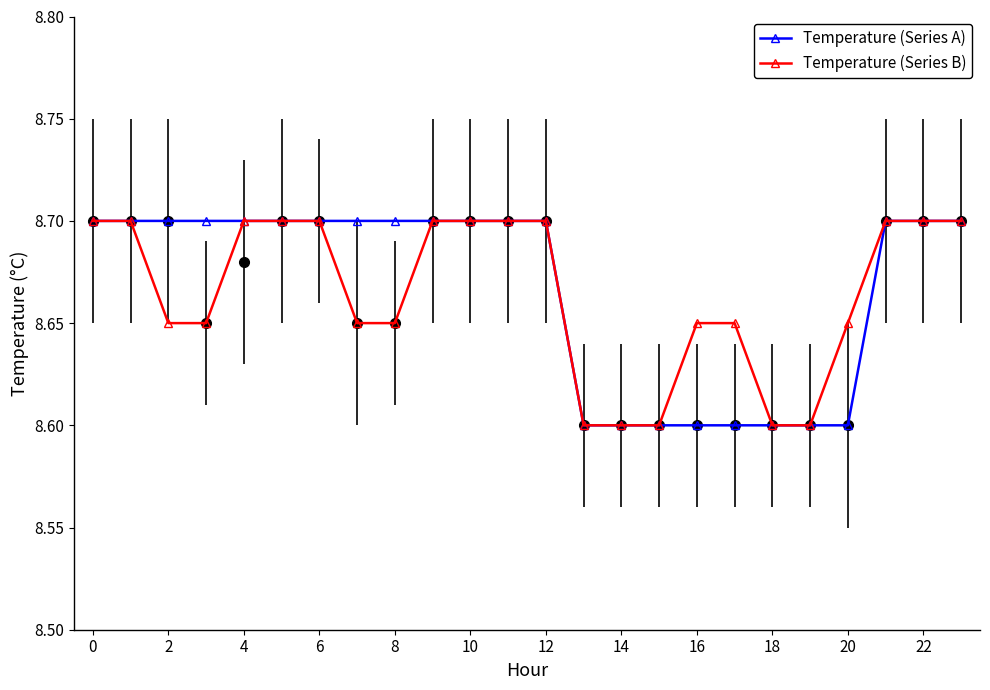

True or false: Temperature (Series A) has a value of 8.6 at 18.

True